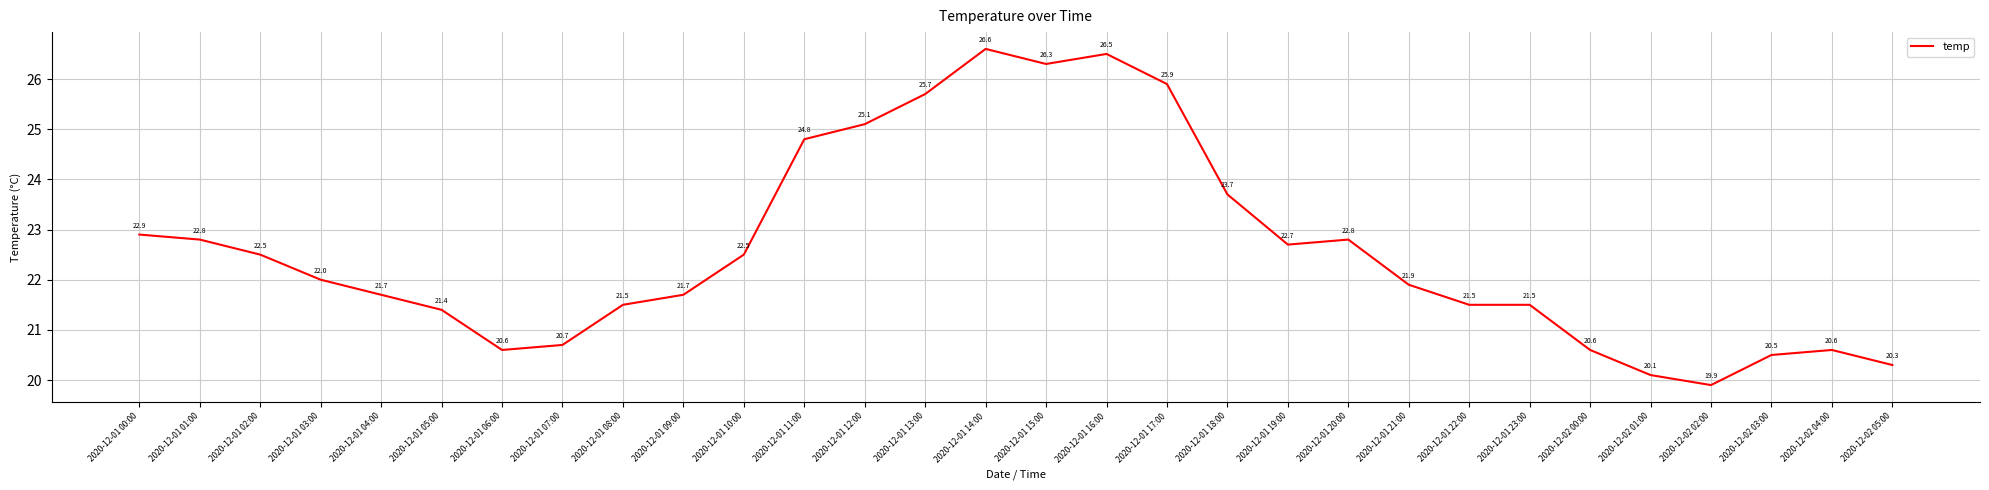

What position from the right is 2020-12-02 00:00?

6